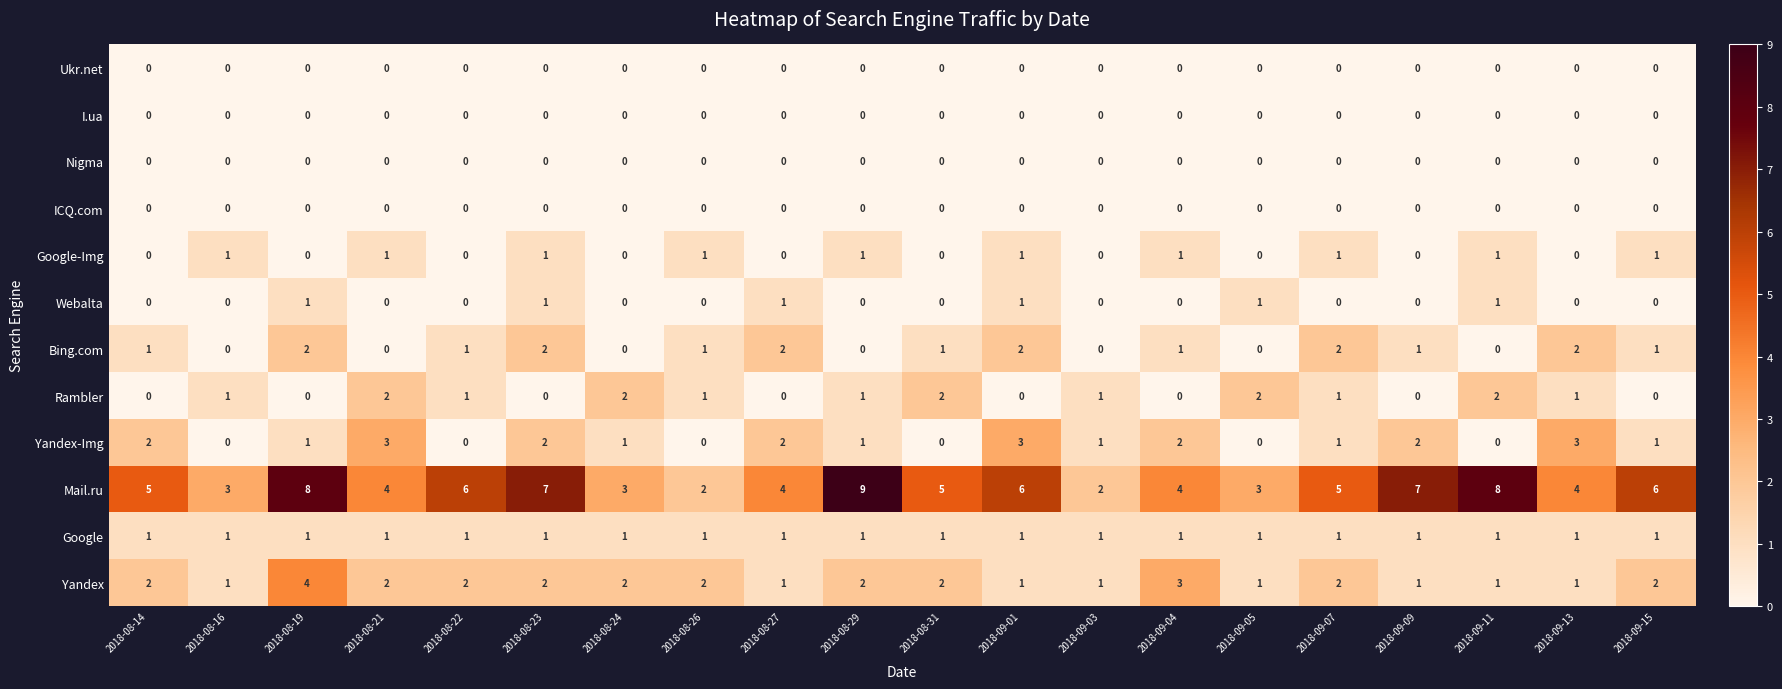

Is the value of Bing.com at 2018-08-24 greater than the value of Yandex at 2018-08-31?

No